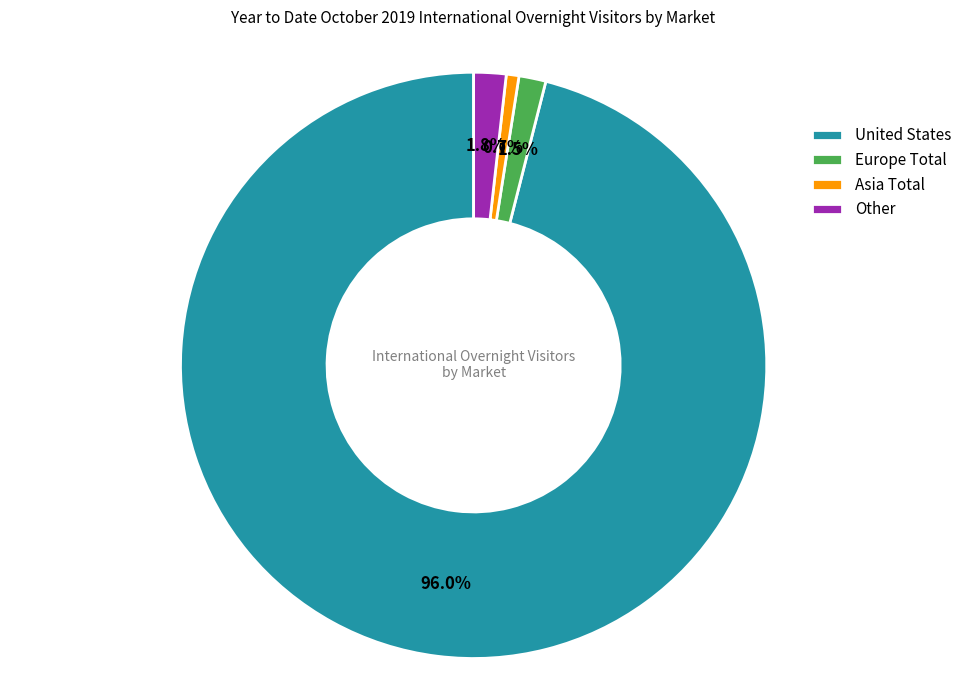

To the nearest percent, what percentage of the pie is Asia Total?

1%